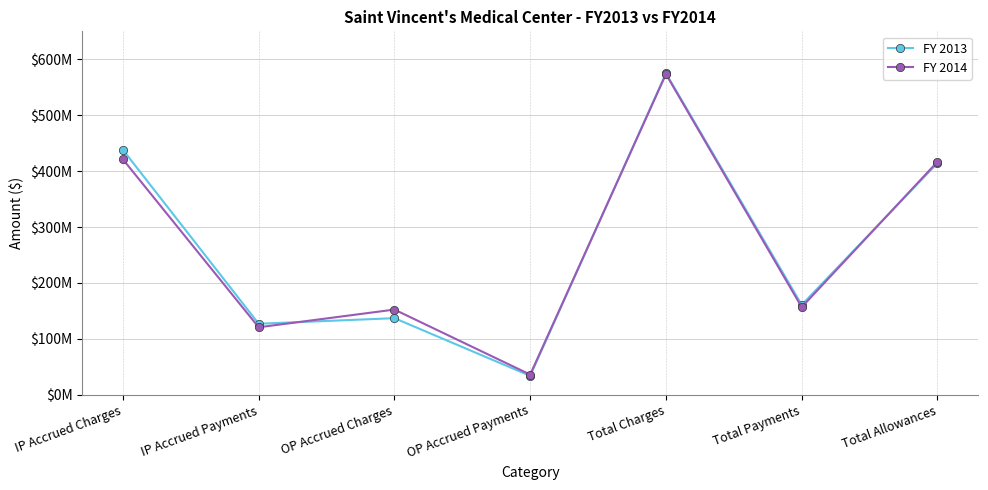

After their last crossing, which series has the higher values: FY 2014 or FY 2013?

FY 2014